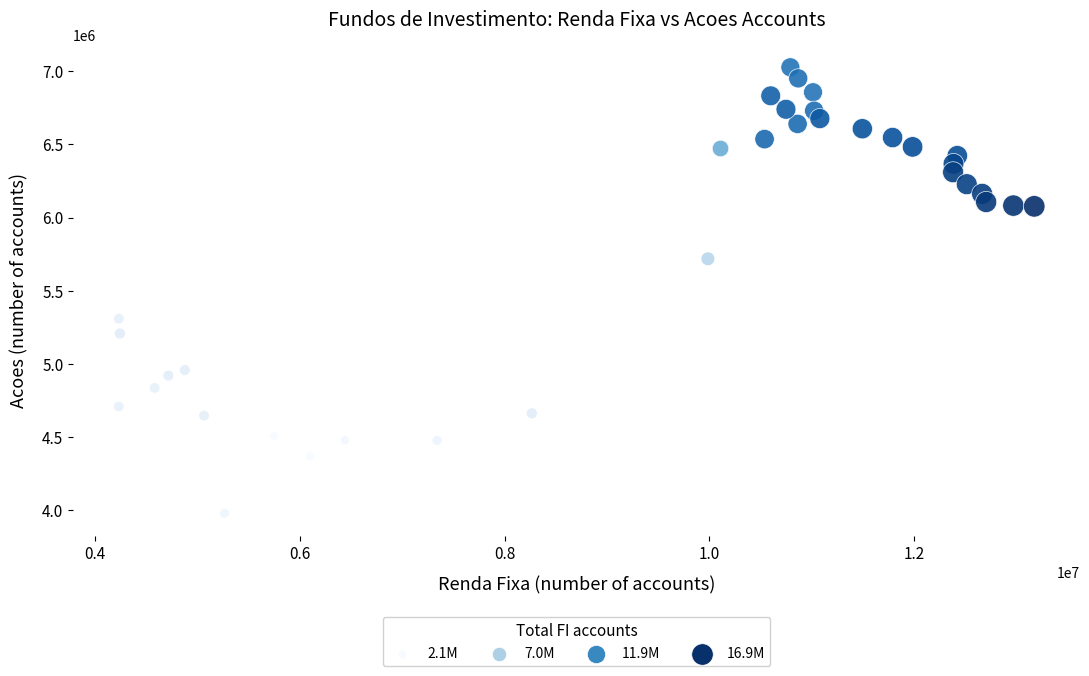

What is the range of Y values (max minus min)?

3051371